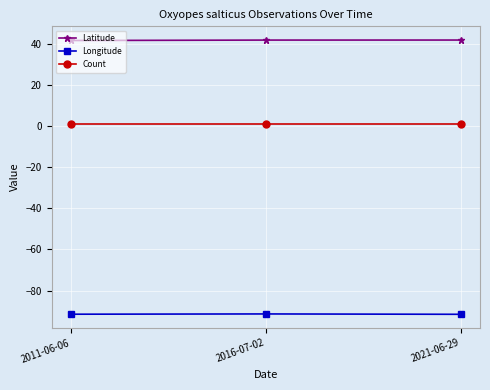

At 2011-06-06, list the series in order from smallest to largest.

Longitude, Count, Latitude